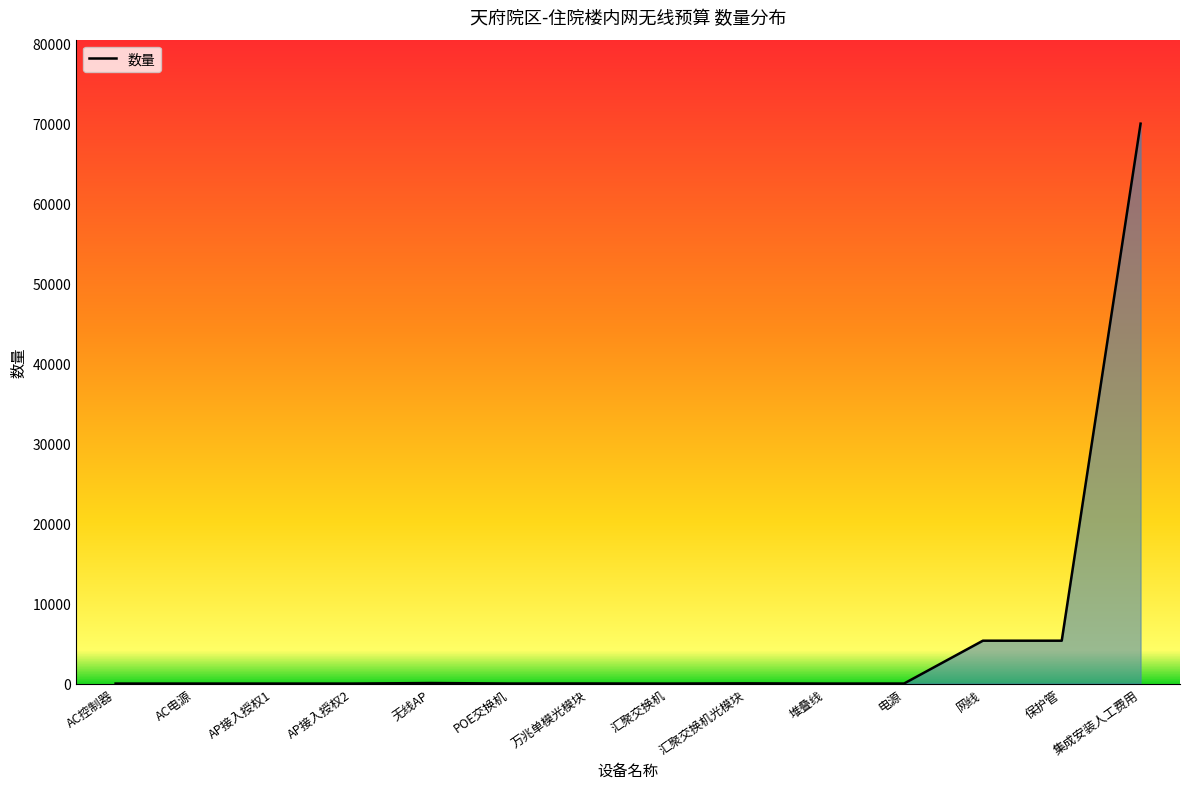

Where does the data first go above 6?

无线AP